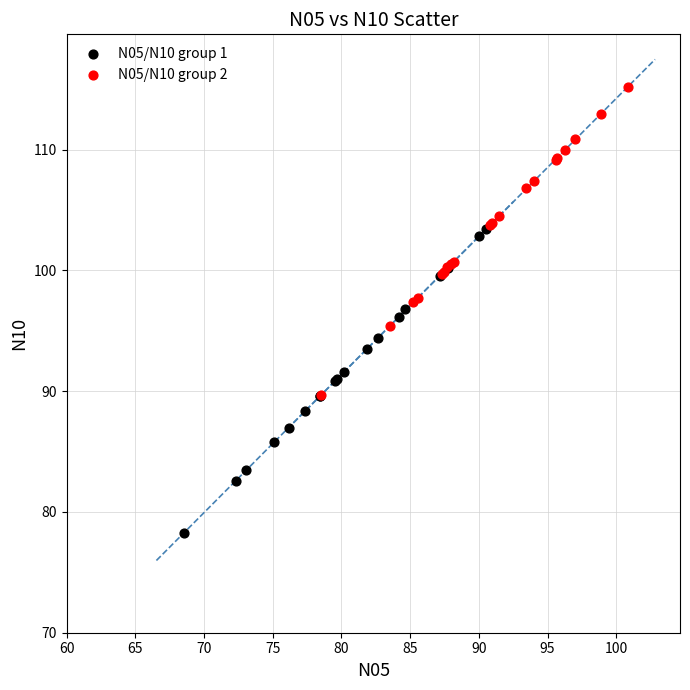

Which series reaches the maximum Y coordinate?

N05/N10 group 2